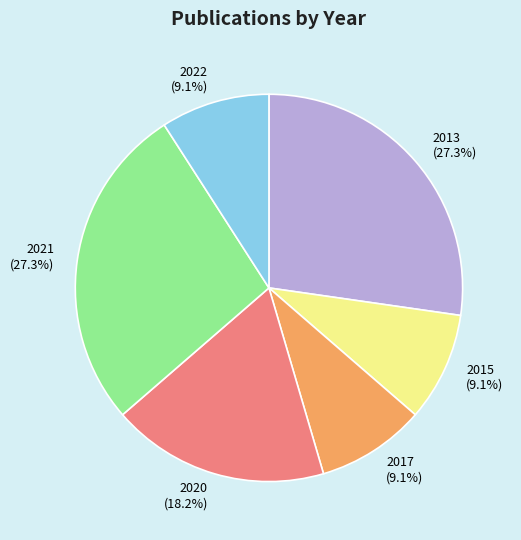

Does 2015 account for over 50% of the chart?

No